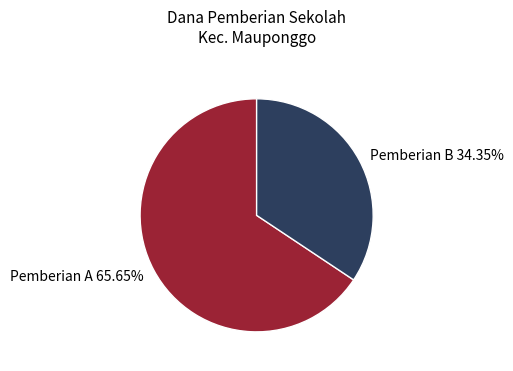

Is there any slice that represents more than half of the pie?

Yes